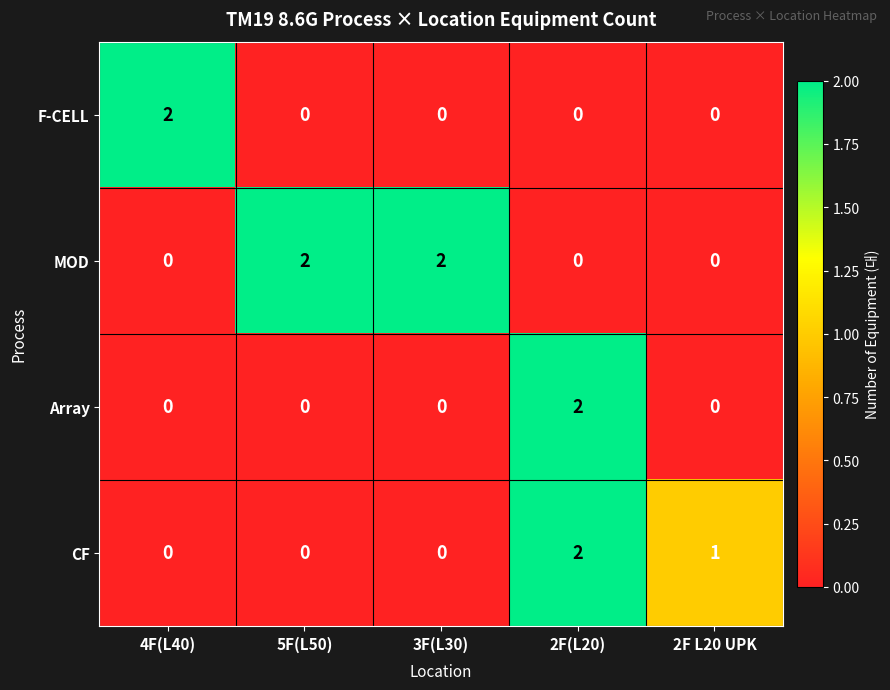

At how many categories does at least one series exceed 0?

5